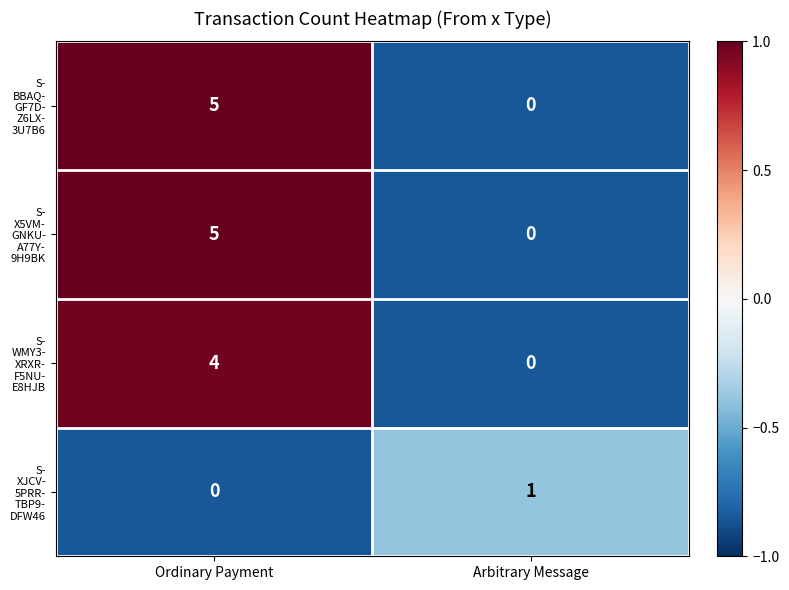

At which category is the sum across all series the highest?

Ordinary Payment